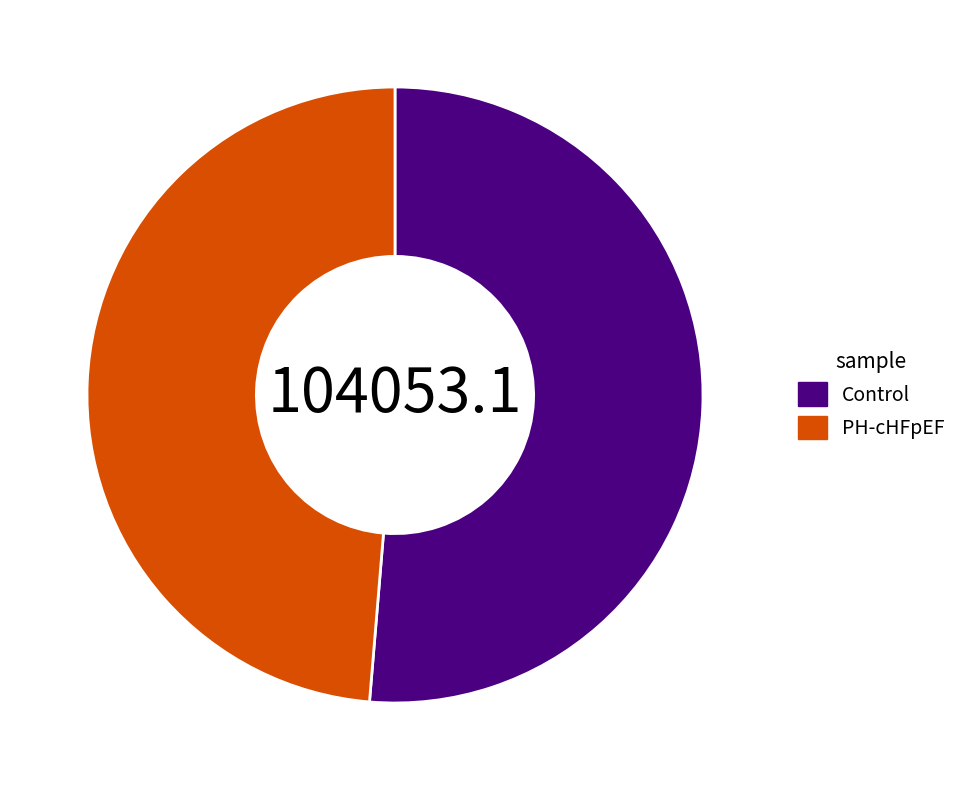

True or false: Control accounts for 57% of the total.

False